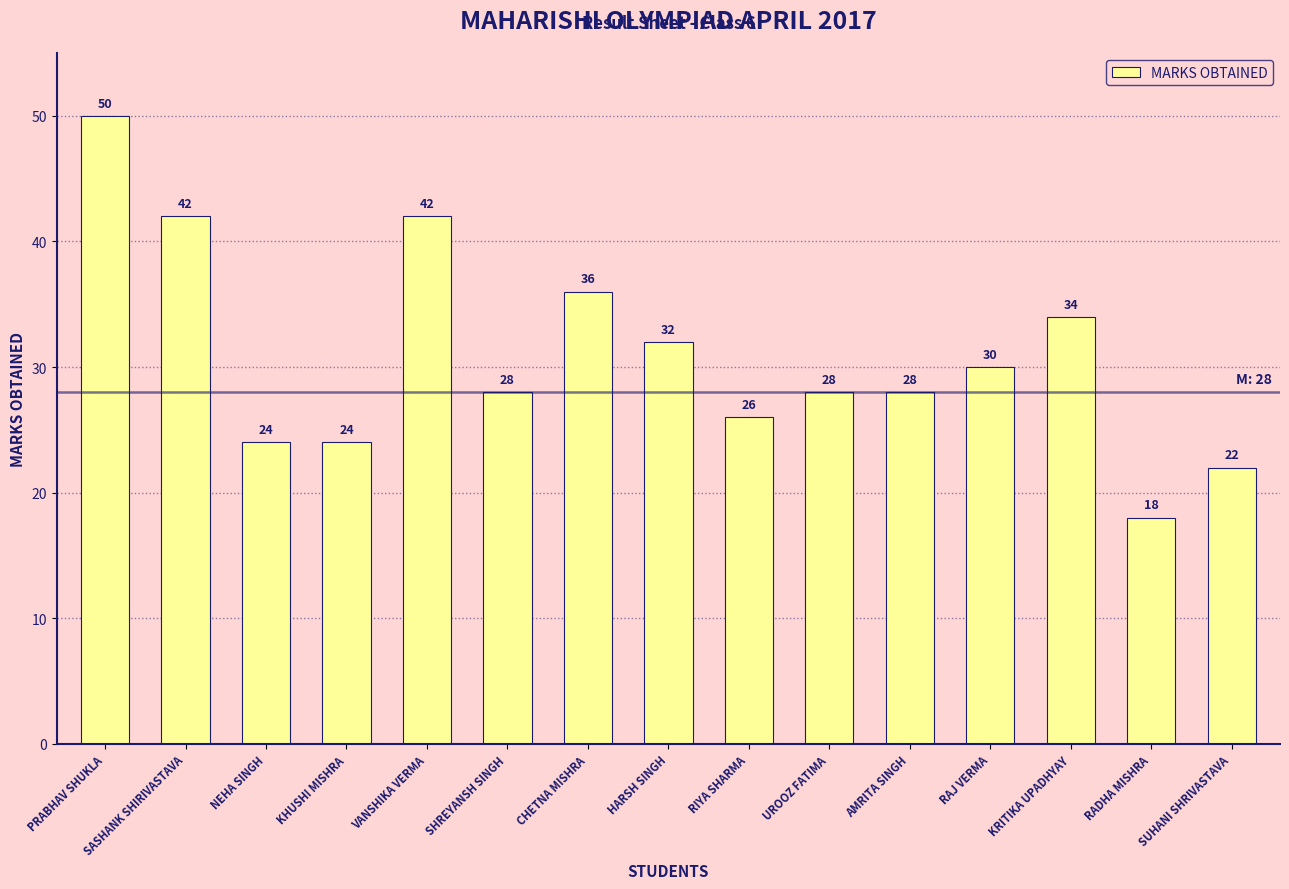

Which label corresponds to the smallest value in the chart?

RADHA MISHRA